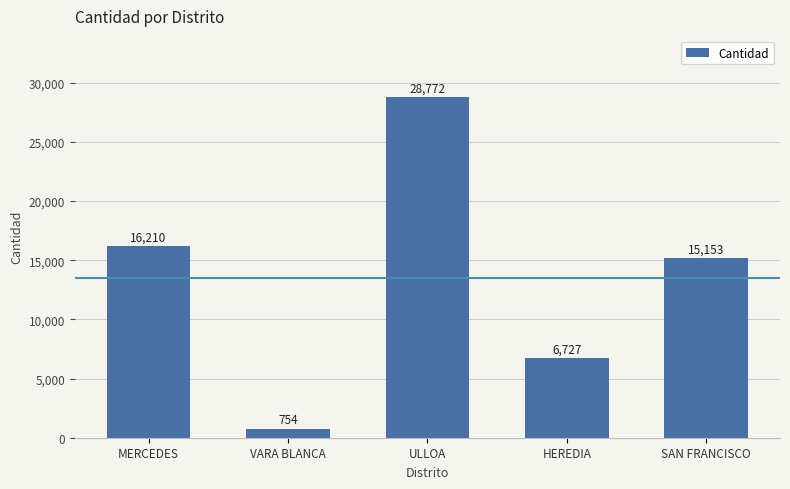

What is the change in value from VARA BLANCA to HEREDIA?

+5973